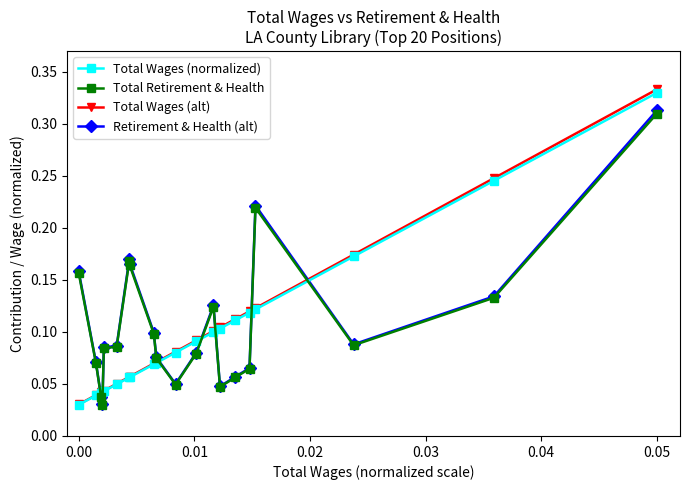

Which series has the widest spread of values?

Total Wages (alt)